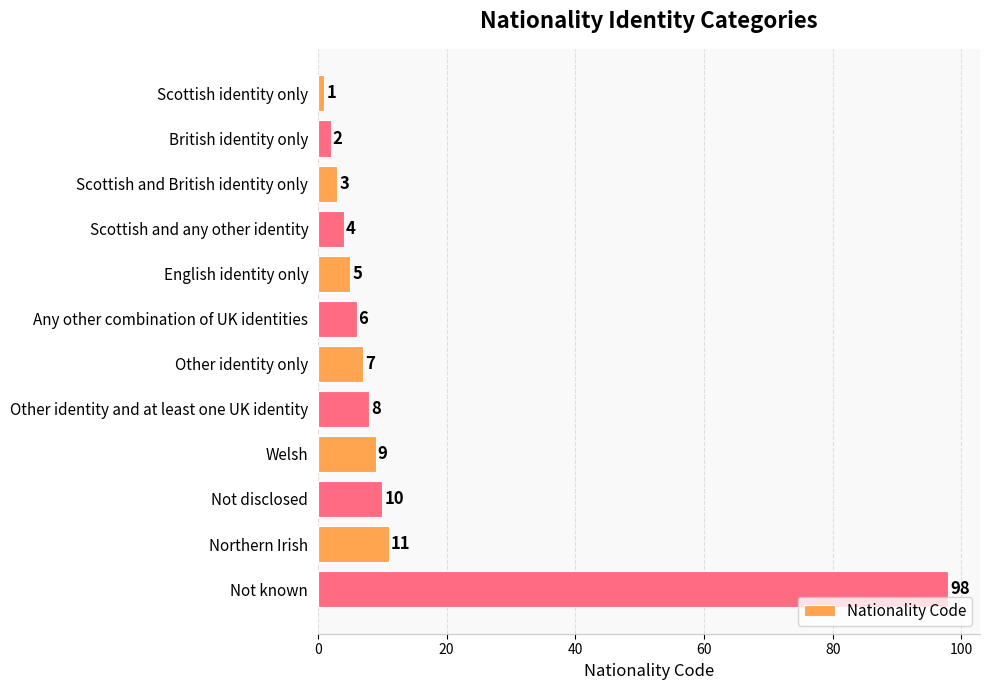

How many distinct data groups are displayed?

1